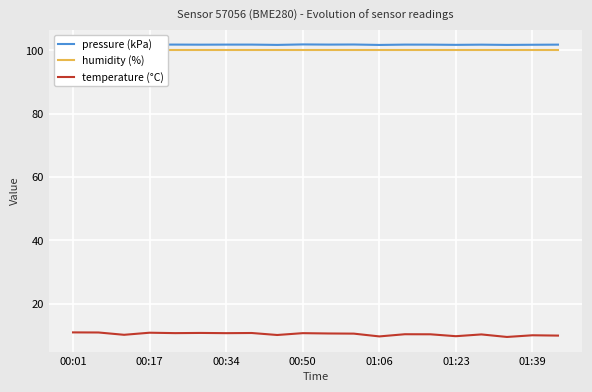

True or false: temperature (°C) has more than 2 interior local peaks.

True